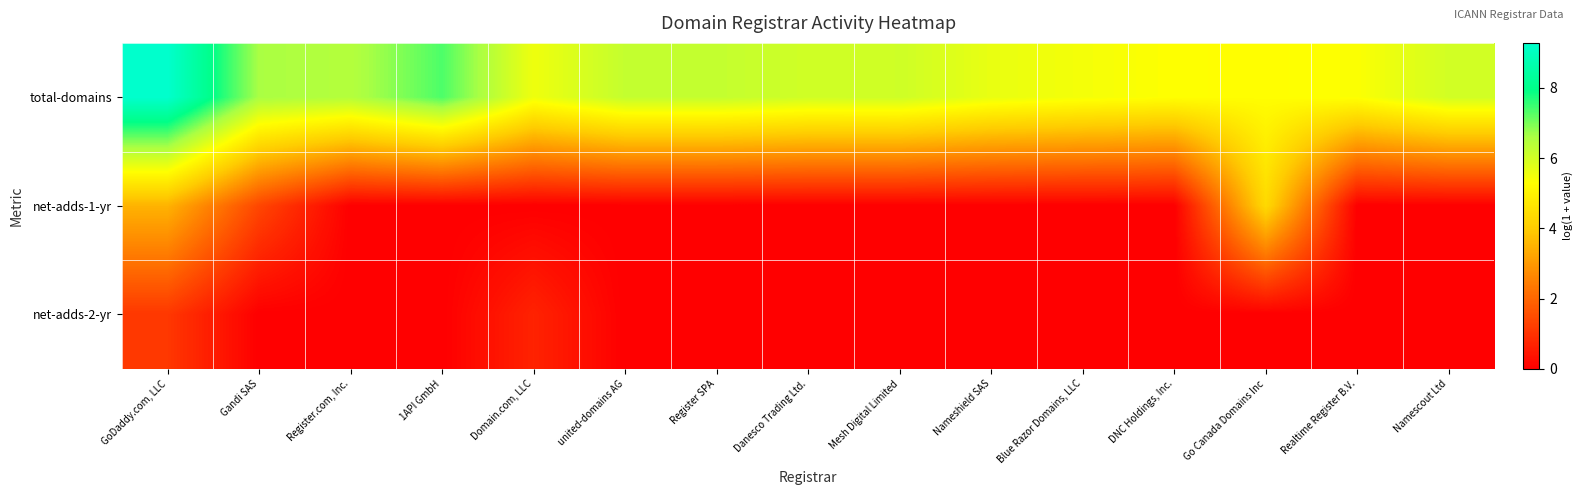

Reading left to right, transcribe all the data shown in this chart.

total-domains: GoDaddy.com, LLC=9.3	Gandi SAS=6.6	Register.com, Inc.=6.5	1API GmbH=7.3	Domain.com, LLC=5.5	united-domains AG=6.2	Register SPA=6.2	Danesco Trading Ltd.=6.0	Mesh Digital Limited=6.1	Nameshield SAS=5.6	Blue Razor Domains, LLC=5.5	DNC Holdings, Inc.=5.3	Go Canada Domains Inc=5.3	Realtime Register B.V.=5.3	Namescout Ltd=6.0
net-adds-1-yr: GoDaddy.com, LLC=3.5	Gandi SAS=1.4	Register.com, Inc.=0.0	1API GmbH=0.0	Domain.com, LLC=0.0	united-domains AG=0.0	Register SPA=0.0	Danesco Trading Ltd.=0.0	Mesh Digital Limited=0.0	Nameshield SAS=0.0	Blue Razor Domains, LLC=0.0	DNC Holdings, Inc.=0.0	Go Canada Domains Inc=4.3	Realtime Register B.V.=0.0	Namescout Ltd=0.0
net-adds-2-yr: GoDaddy.com, LLC=1.1	Gandi SAS=0.0	Register.com, Inc.=0.0	1API GmbH=0.0	Domain.com, LLC=0.7	united-domains AG=0.0	Register SPA=0.0	Danesco Trading Ltd.=0.0	Mesh Digital Limited=0.0	Nameshield SAS=0.0	Blue Razor Domains, LLC=0.0	DNC Holdings, Inc.=0.0	Go Canada Domains Inc=0.0	Realtime Register B.V.=0.0	Namescout Ltd=0.0